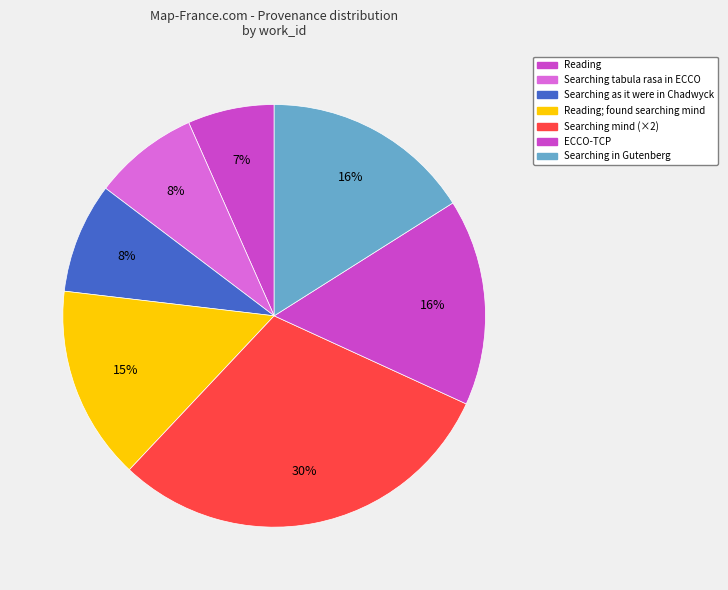

How many slices are in this pie chart?

7